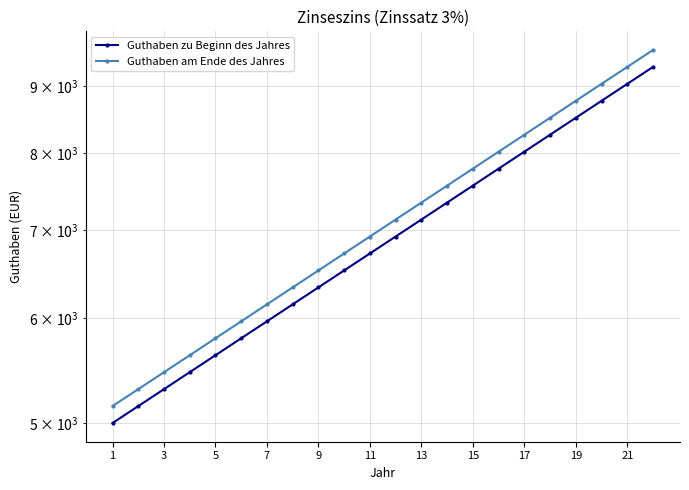

Which series changed the most between 5 and 7?

Guthaben am Ende des Jahres